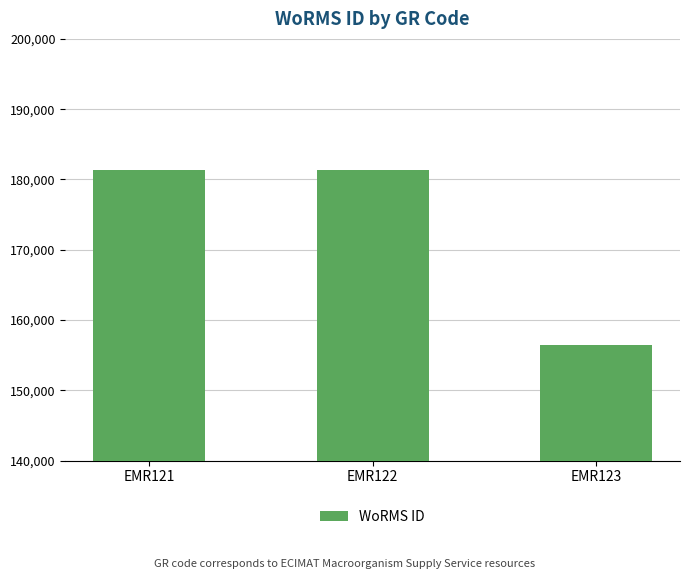

What is the difference between the values at EMR123 and EMR121?

24868